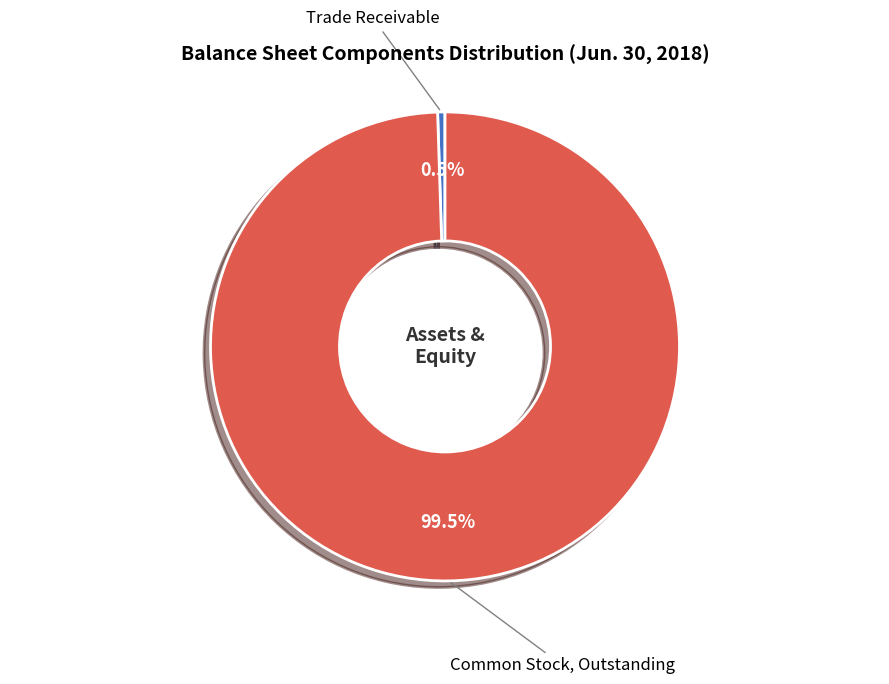

Which slice is the smallest?

Trade Receivable